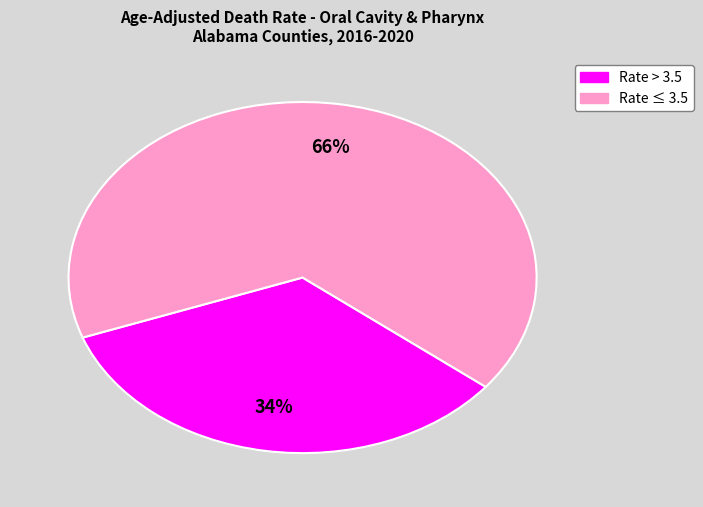

To the nearest percent, what is the average slice percentage?

50%